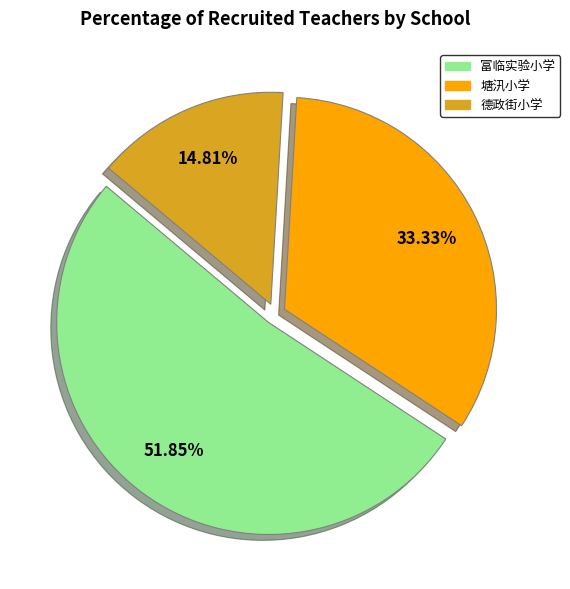

Rank the categories by value from highest to lowest.

富临实验小学, 塘汛小学, 德政街小学